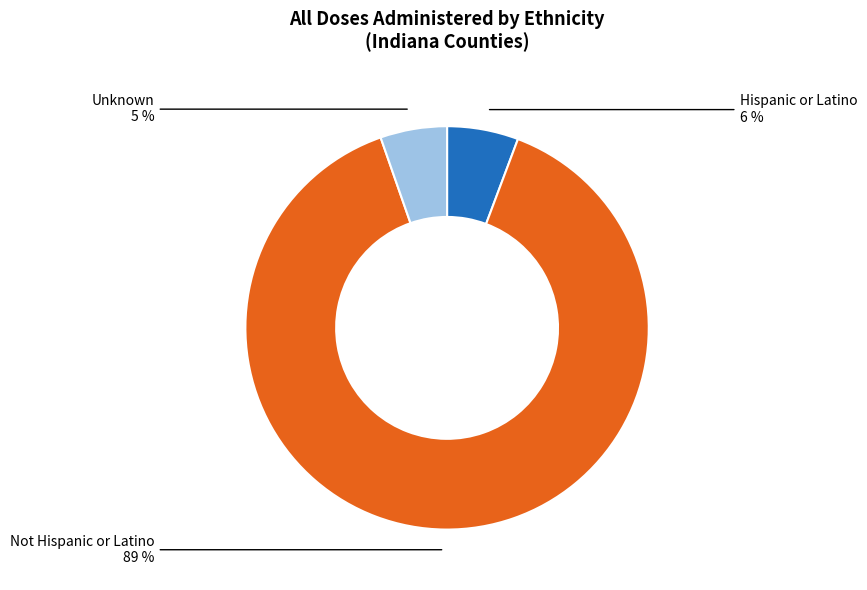

Count the number of slices in the pie.

3